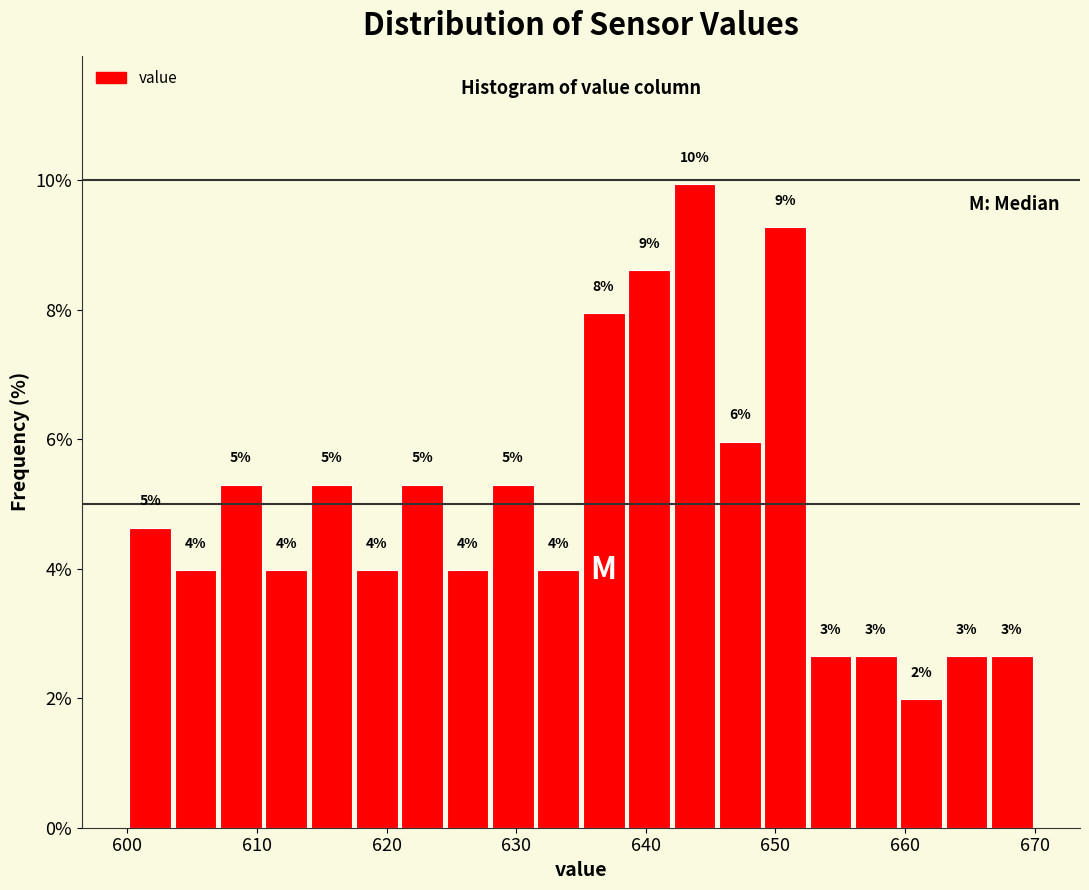

Read against the x-axis, roughly where is the centre of the tallest bar?

644